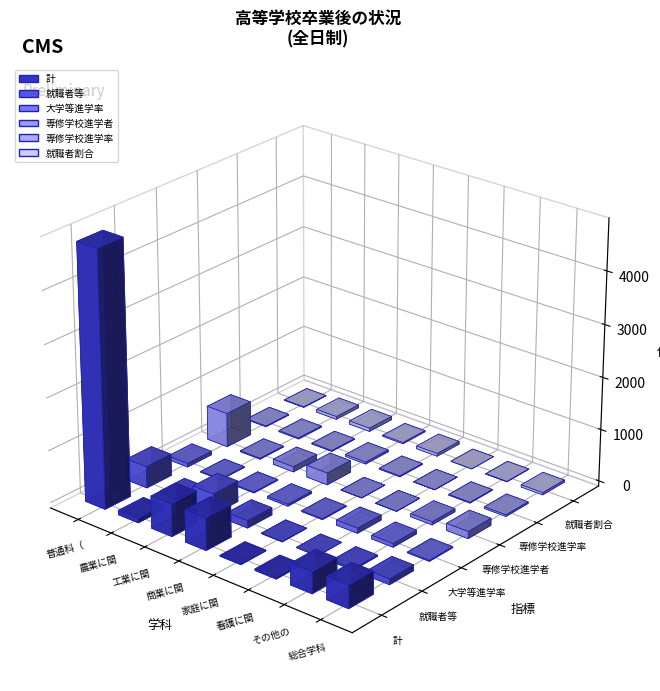

Reading left to right, list all the values displayed in this chart.

計: 普通科（普通）=4874.0	農業に関する学科=83.0	工業に関する学科=618.0	商業に関する学科=611.0	家庭に関する学科=17.0	看護に関する学科=30.0	その他の学科=407.0	総合学科=434.0
就職者等: 普通科（普通）=414.0	農業に関する学科=42.0	工業に関する学科=395.0	商業に関する学科=139.0	家庭に関する学科=9.0	看護に関する学科=0.0	その他の学科=26.0	総合学科=109.0
大学等進学率: 普通科（普通）=68.2	農業に関する学科=14.5	工業に関する学科=14.6	商業に関する学科=36.2	家庭に関する学科=17.6	看護に関する学科=96.7	その他の学科=69.0	総合学科=19.4
専修学校進学者: 普通科（普通）=656.0	農業に関する学科=17.0	工業に関する学科=99.0	商業に関する学科=229.0	家庭に関する学科=3.0	看護に関する学科=1.0	その他の学科=58.0	総合学科=135.0
専修学校進学率: 普通科（普通）=13.5	農業に関する学科=20.5	工業に関する学科=16.0	商業に関する学科=37.5	家庭に関する学科=17.6	看護に関する学科=3.3	その他の学科=14.2	総合学科=31.1
就職者割合: 普通科（普通）=9.1	農業に関する学科=54.2	工業に関する学科=64.1	商業に関する学科=22.9	家庭に関する学科=52.9	看護に関する学科=0.0	その他の学科=6.6	総合学科=42.6